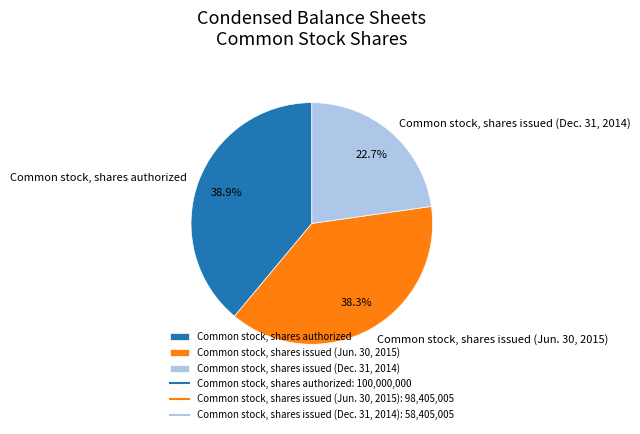

Does any single category account for the majority?

No